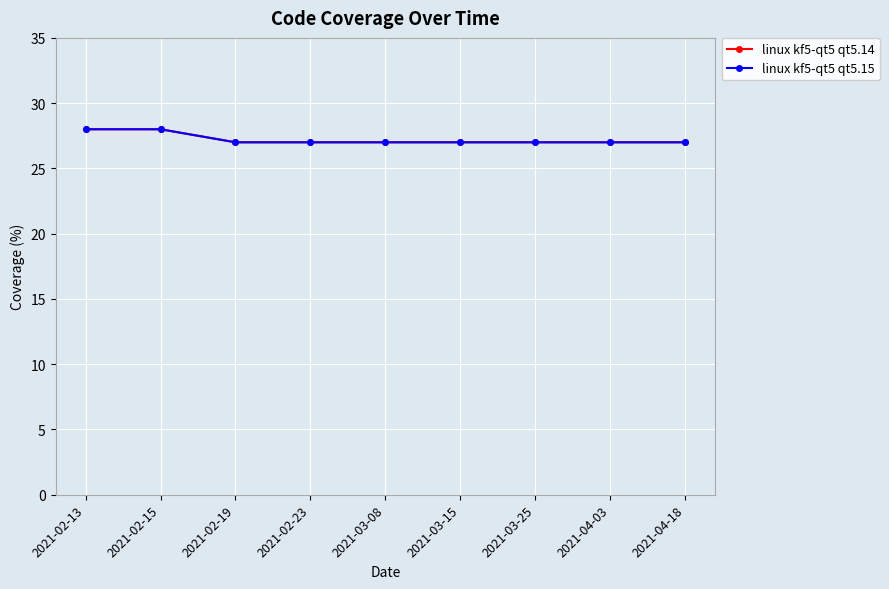

Does the chart have visible grid lines?

Yes